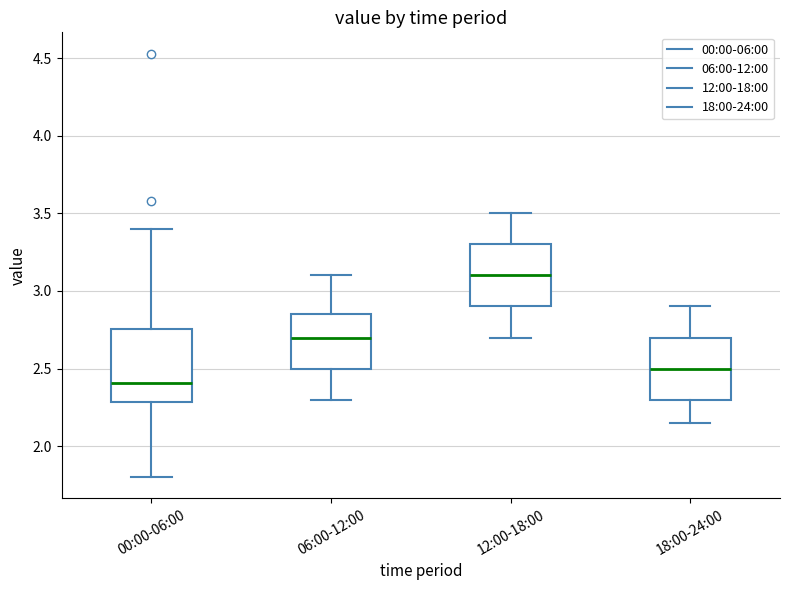

Reading left to right, transcribe this box plot: for each box, give where its median line is, the range the box spans, and where its two whiskers end, as read against the y-axis. The values are not printed on the chart, so give them approximately, as read against the axis.

00:00-06:00: median 2.40, box 2.30 to 2.75, whiskers 1.80 to 3.40
06:00-12:00: median 2.70, box 2.50 to 2.85, whiskers 2.30 to 3.10
12:00-18:00: median 3.10, box 2.90 to 3.30, whiskers 2.70 to 3.50
18:00-24:00: median 2.50, box 2.30 to 2.70, whiskers 2.15 to 2.90